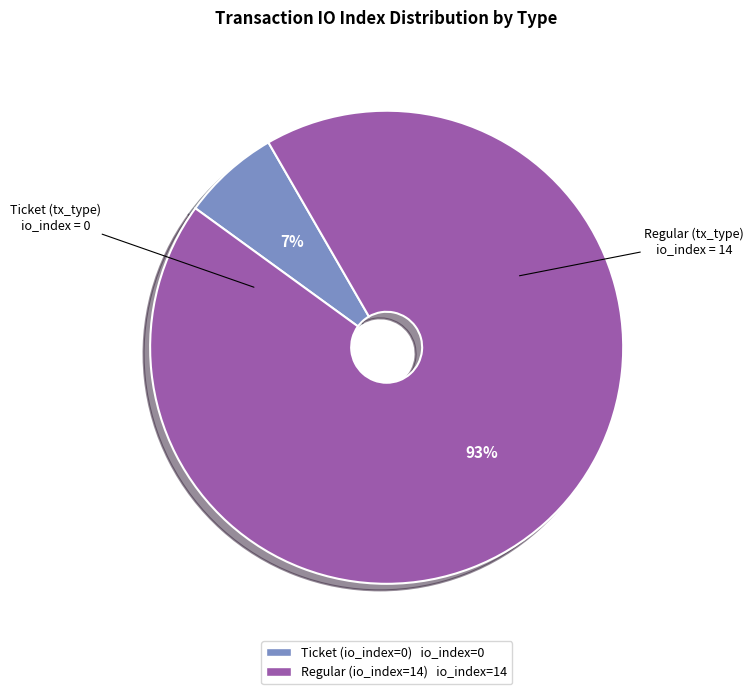

How many segments does this pie chart have?

2